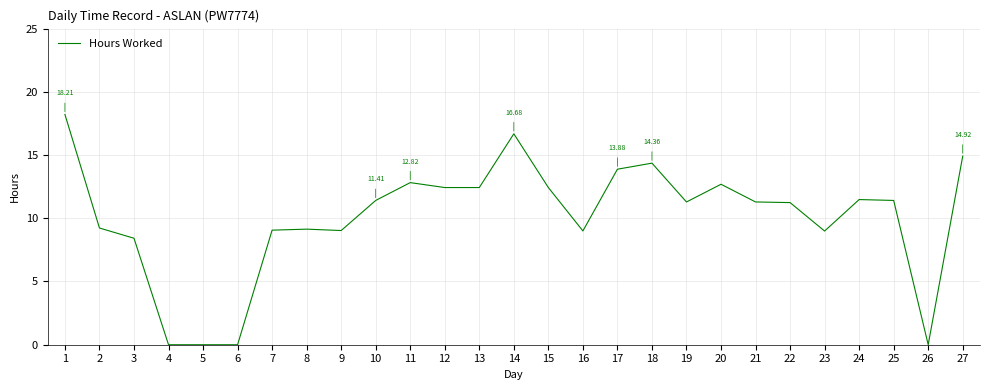

Approximately how many times larger is the value at 27 compared to 19?

1.3